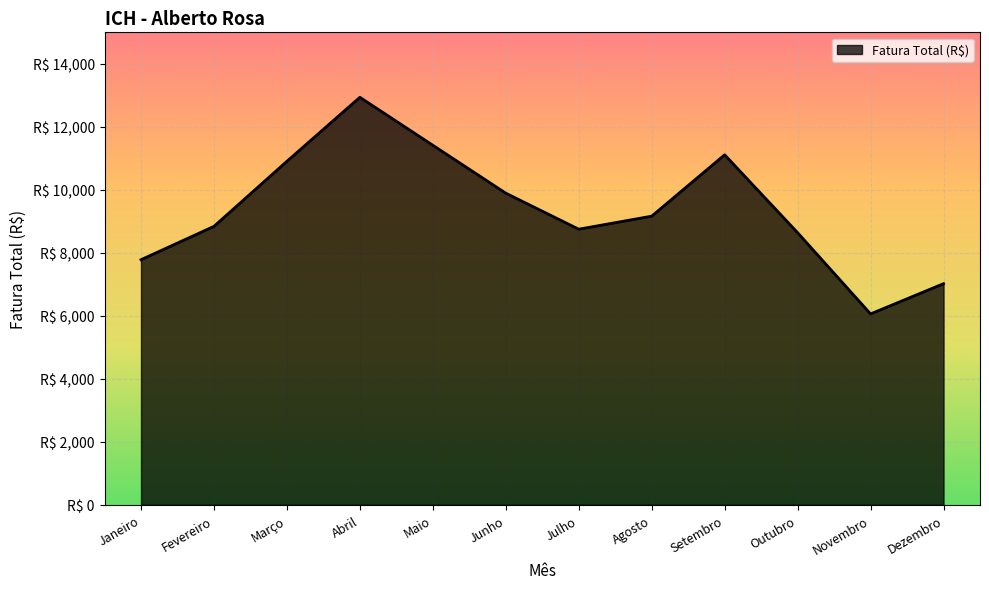

Which category has the lowest value across all series?

Novembro